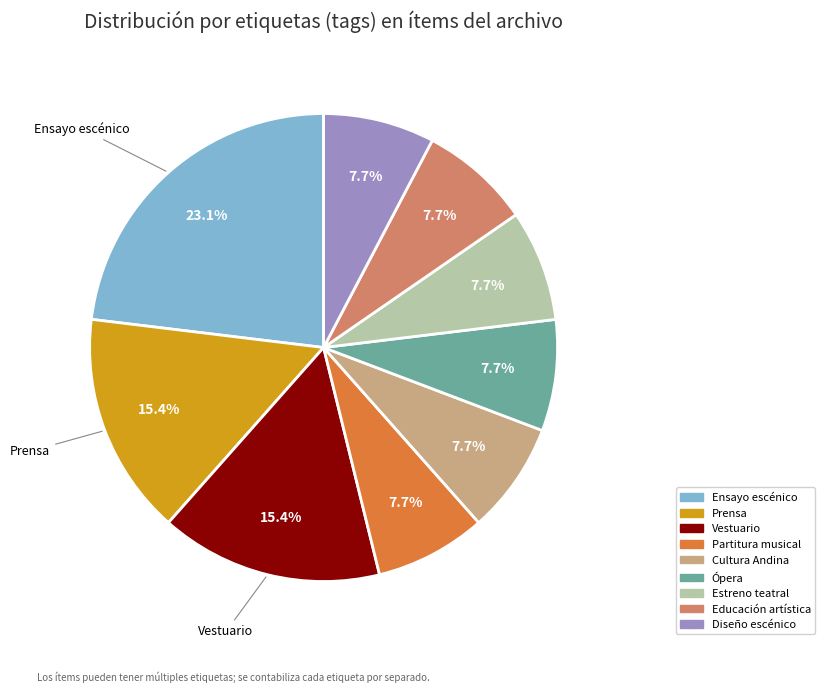

True or false: Educación artística accounts for 16% of the total.

False